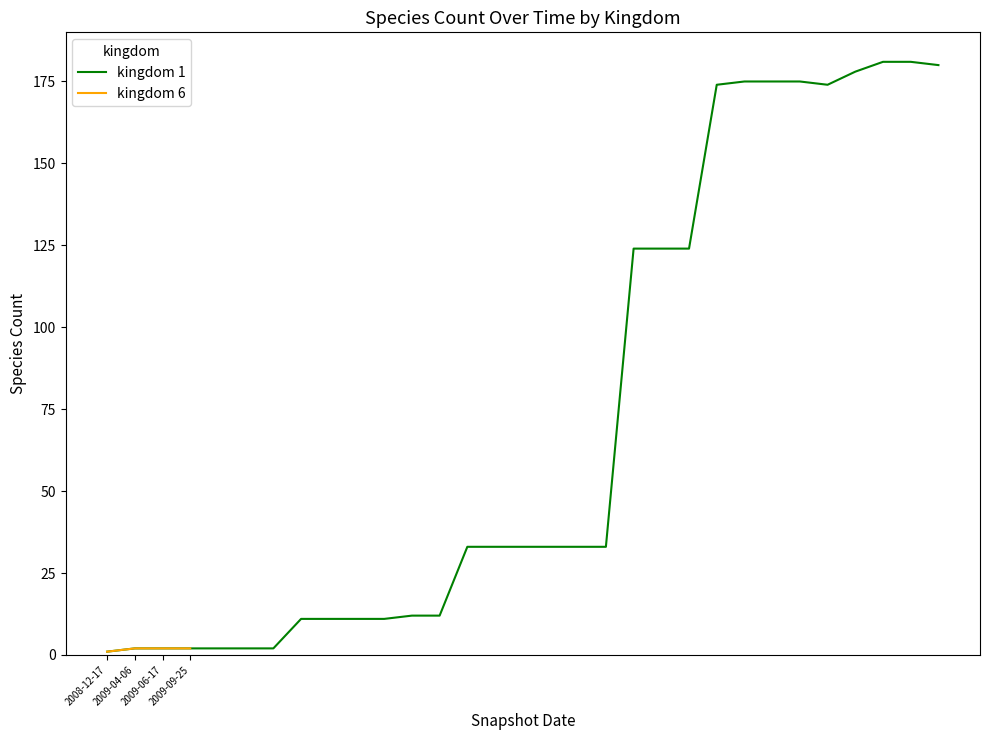

Which label corresponds to the largest value in the chart?

2009-04-06